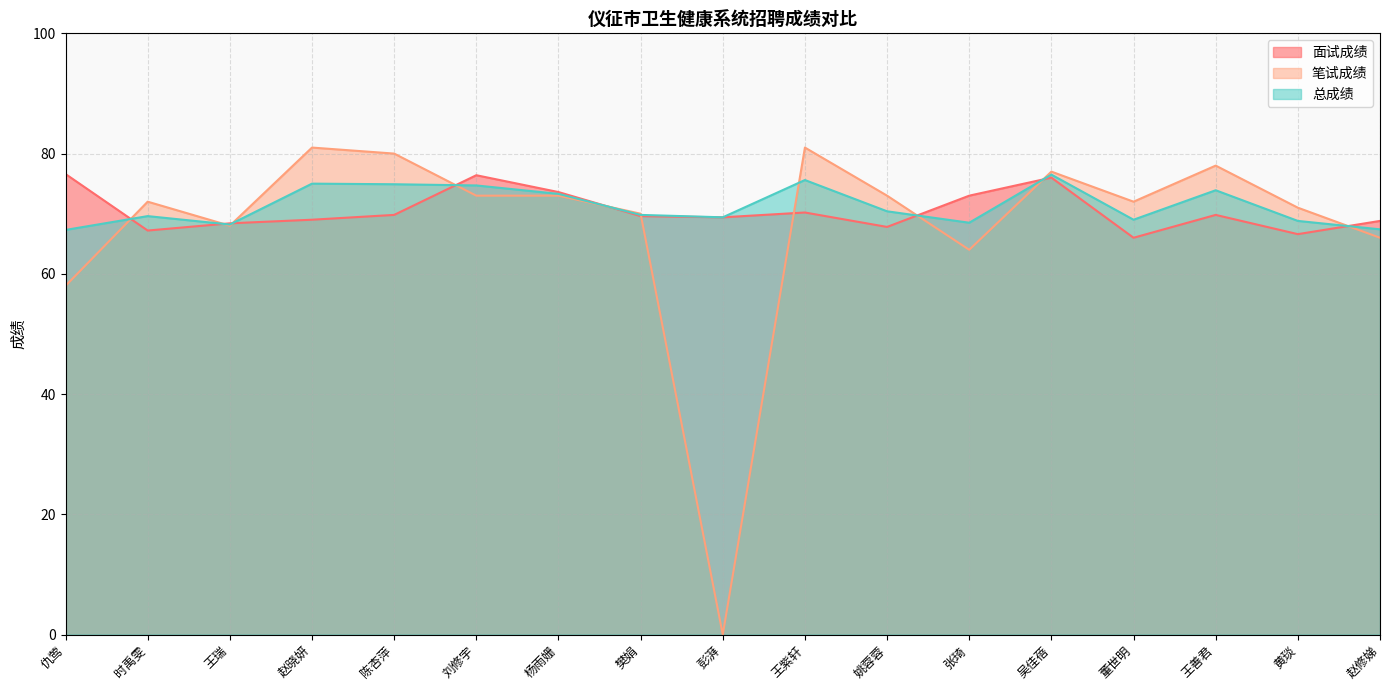

The value of 总成绩 at 杨雨姗 is 73.3. True or false?

True